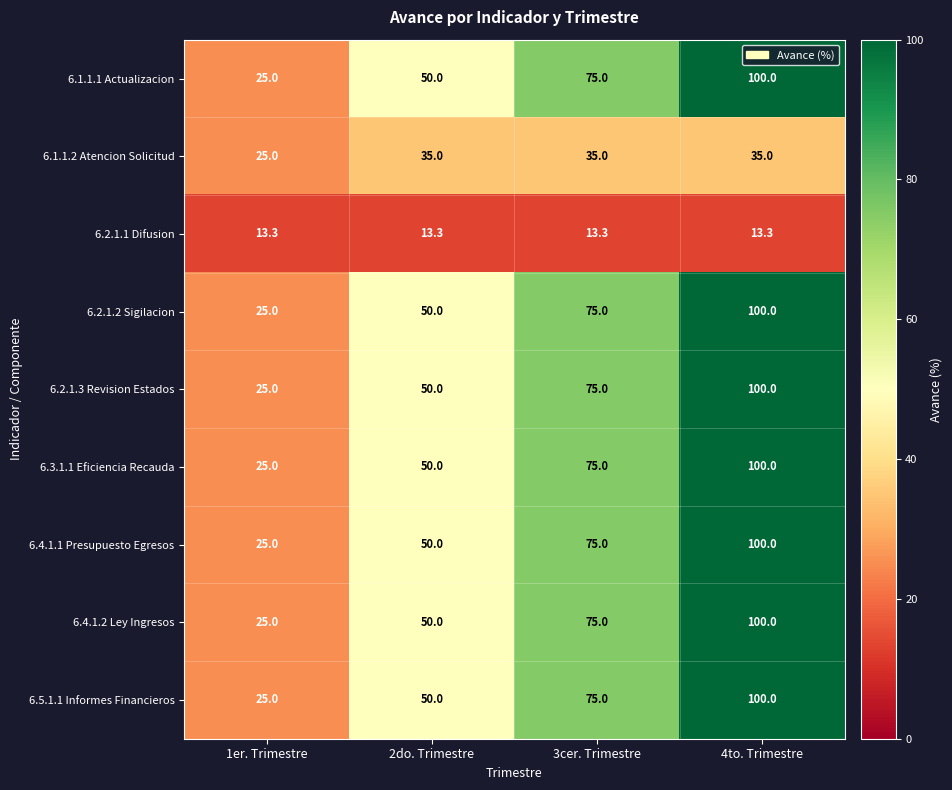

At which label is 6.2.1.3 Revision Estados closest to 62?

2do. Trimestre